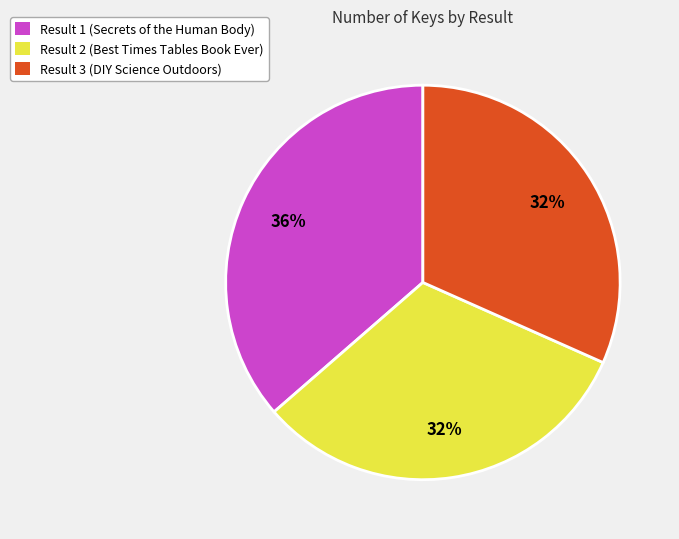

What is the largest slice in the pie chart?

Result 1 (Secrets of the Human Body)